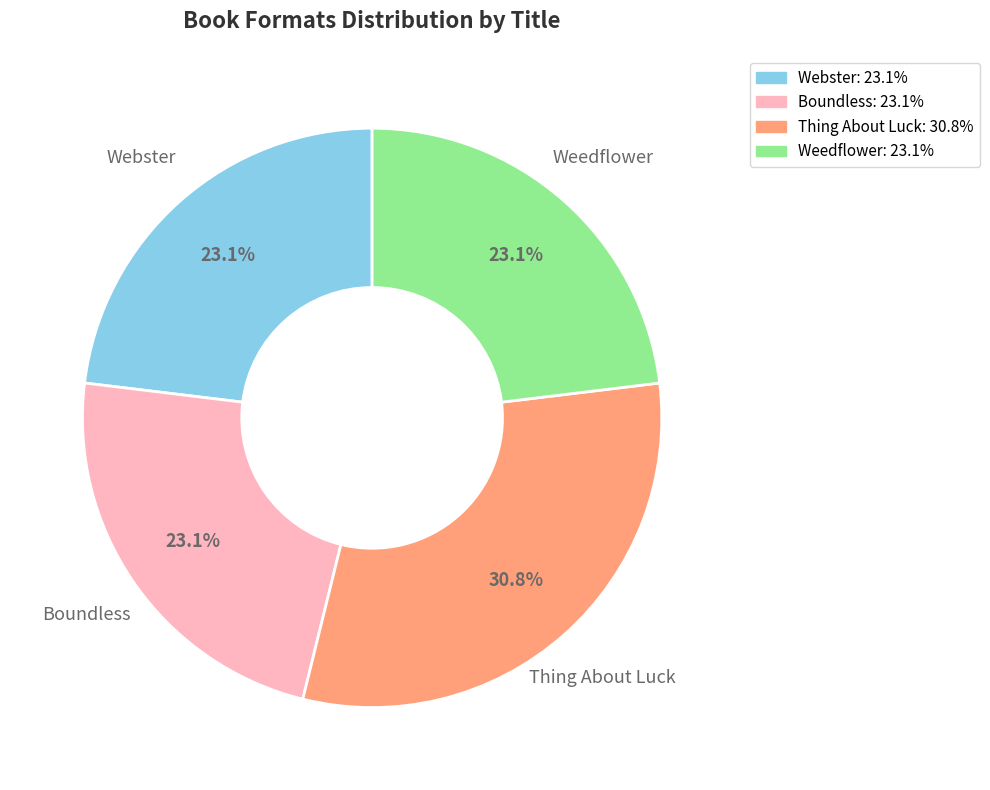

Count the number of slices in the pie.

4